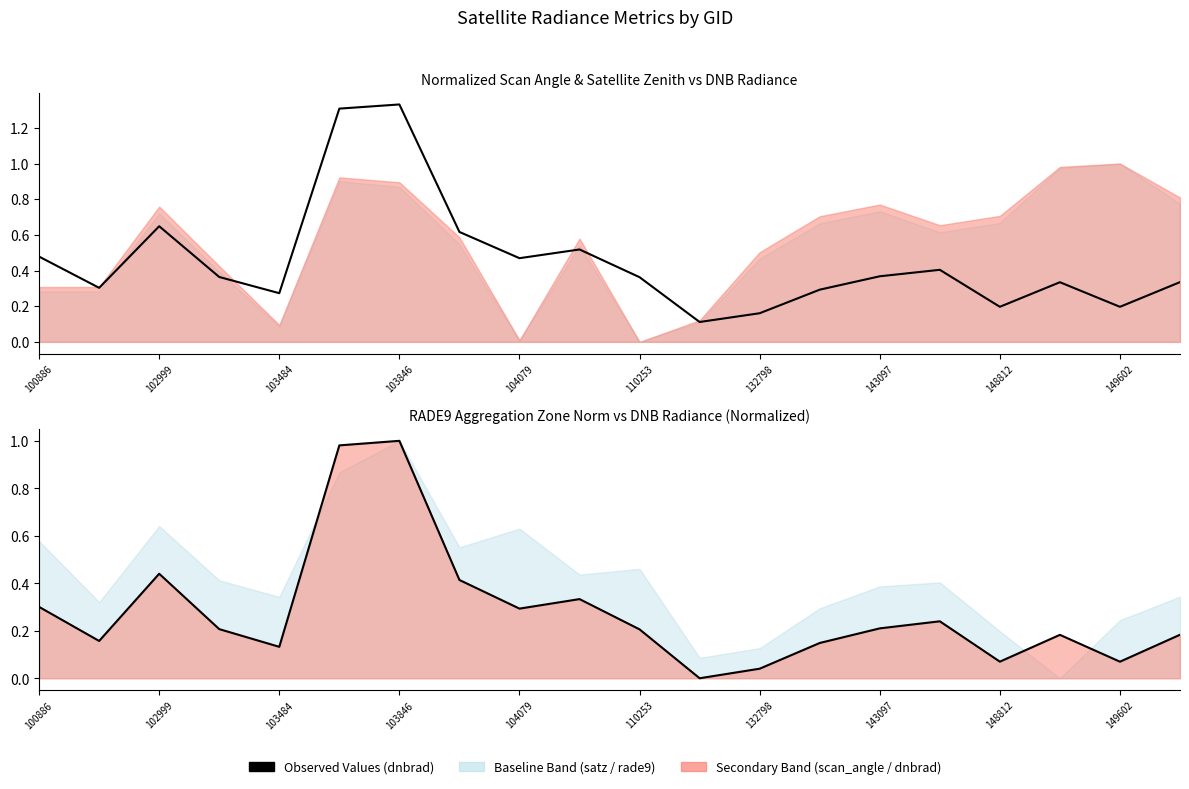

True or false: dnbrad (line) and dnbrad intersect in this chart.

False